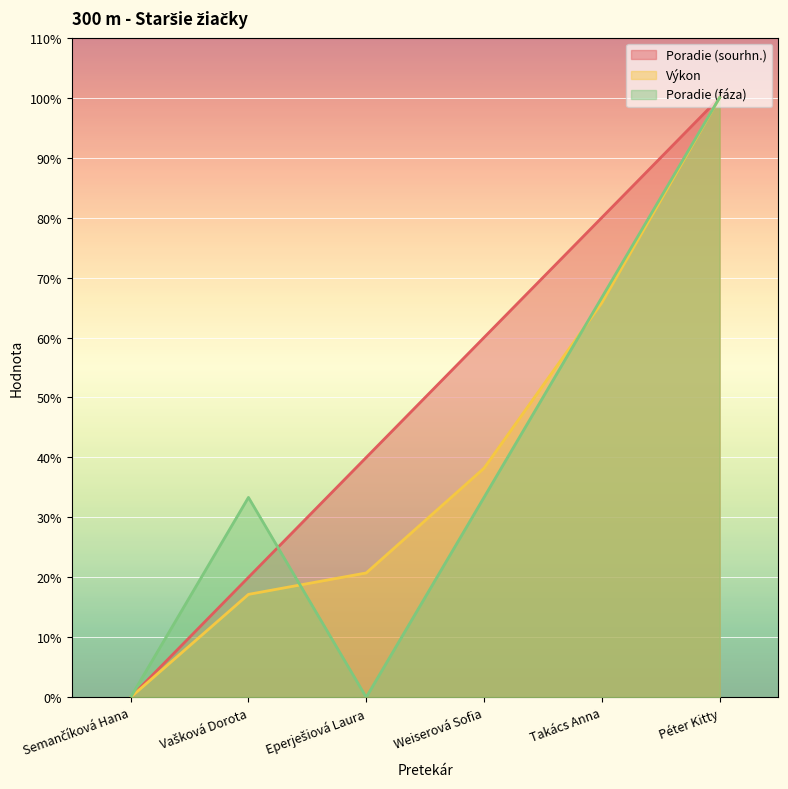

What position from the right is Eperješiová Laura?

4